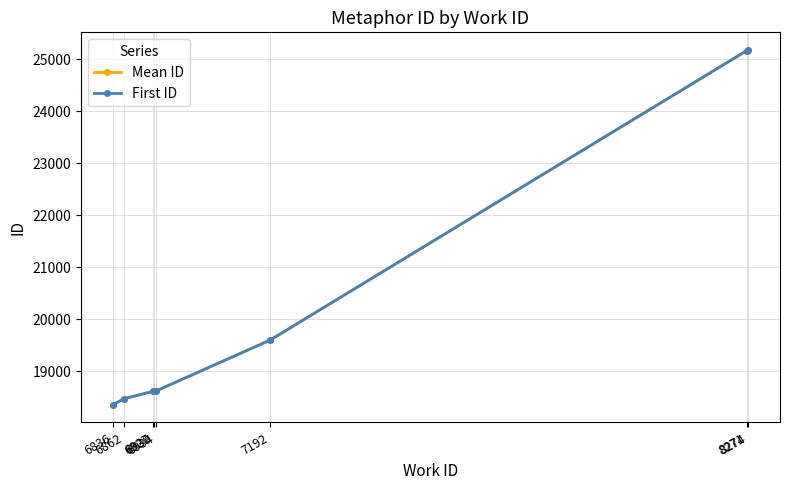

How many data points in Mean ID are less than 18619?

4